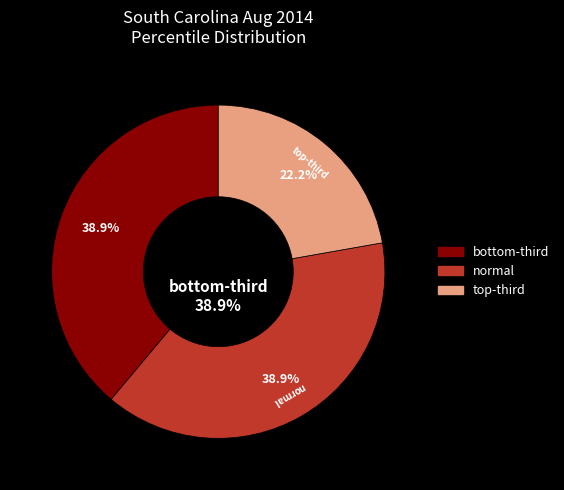

What percentage is NOT represented by normal?

61.1%